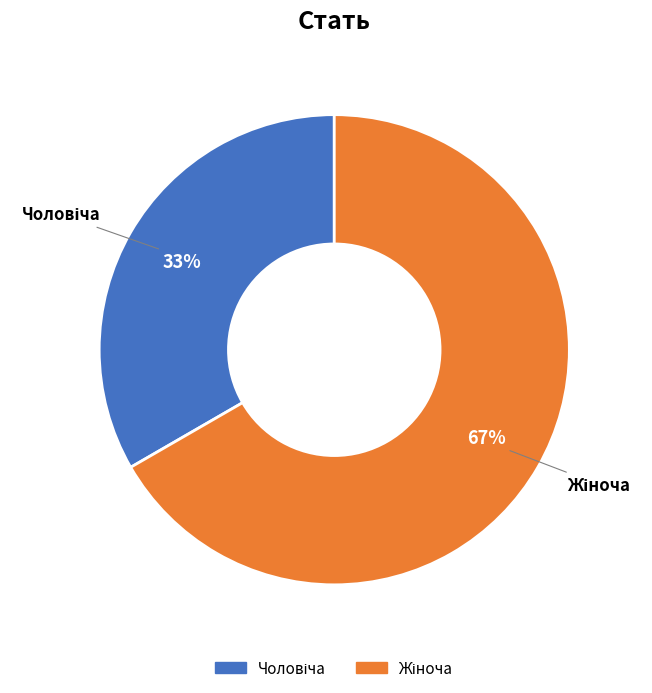

Is there a majority slice in this chart?

Yes